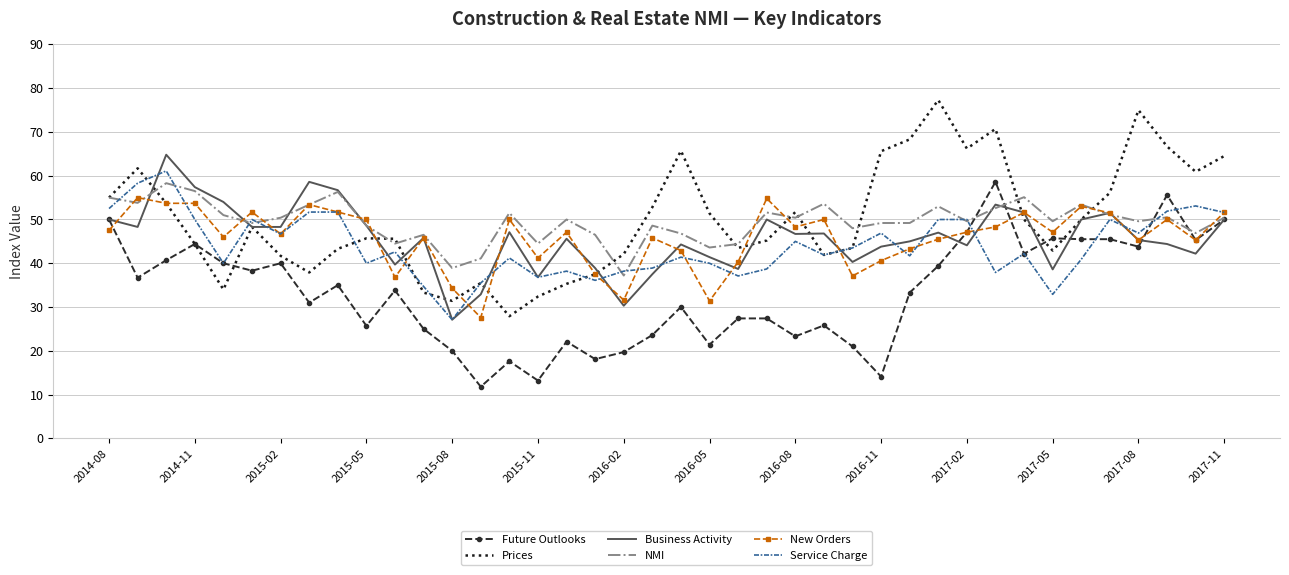

What is the maximum value for Future Outlooks?

58.6